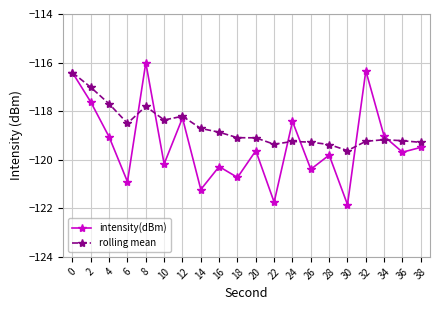

What are all the series names shown in the legend?

intensity(dBm), rolling mean